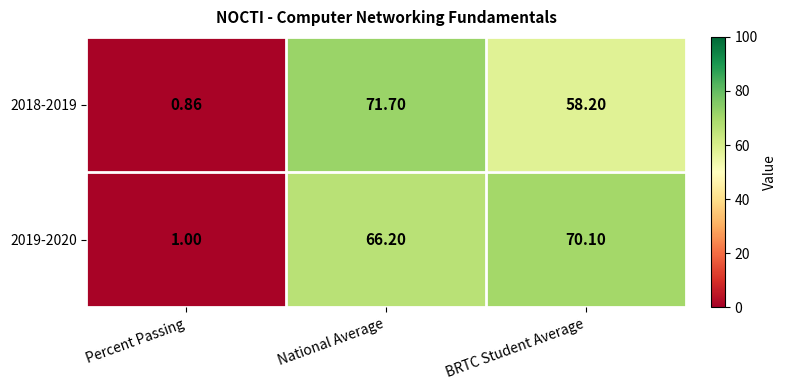

Rank the series by their average value, from lowest to highest.

2018-2019, 2019-2020